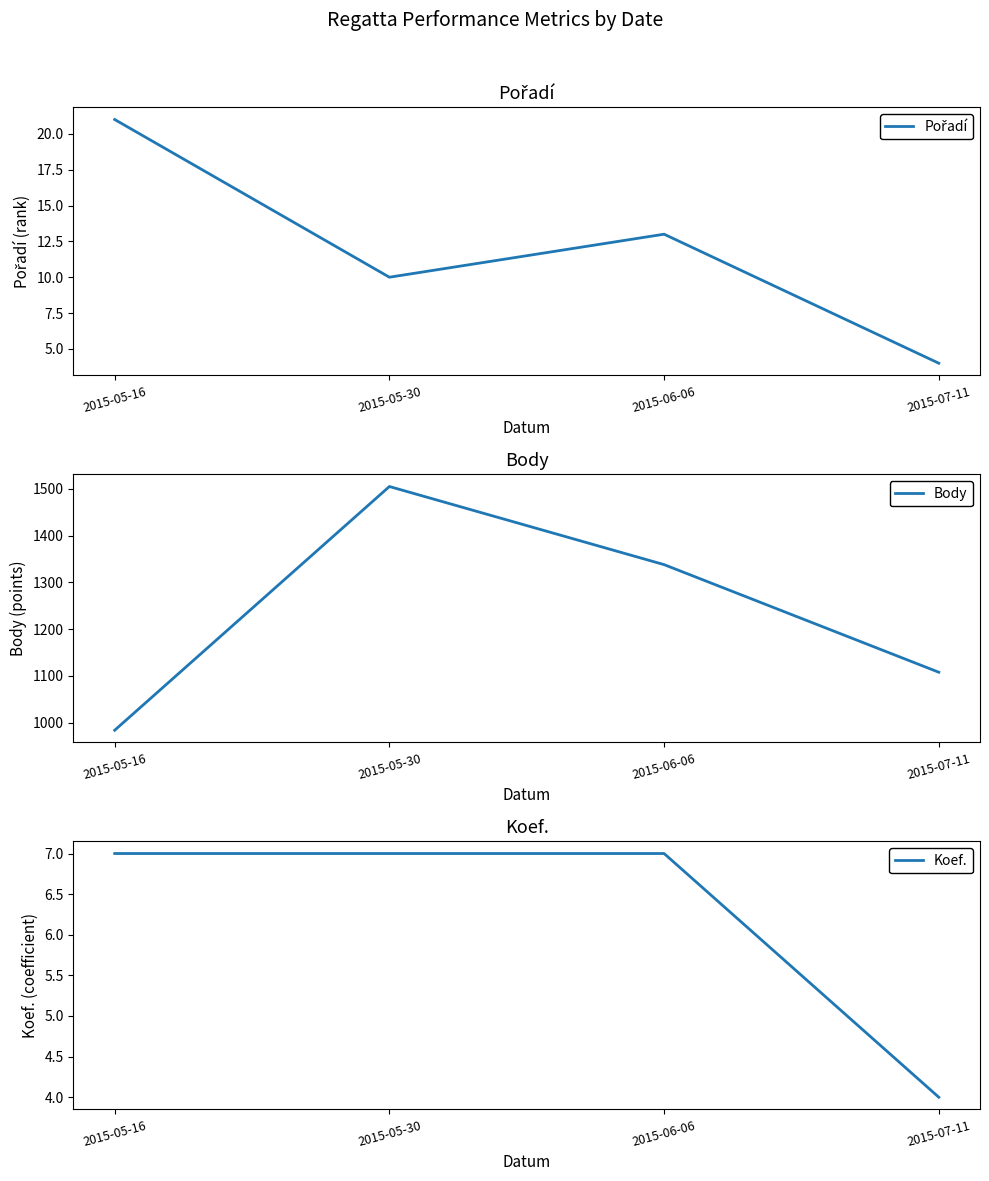

True or false: Koef. has more than 1 points higher than both neighbors.

False